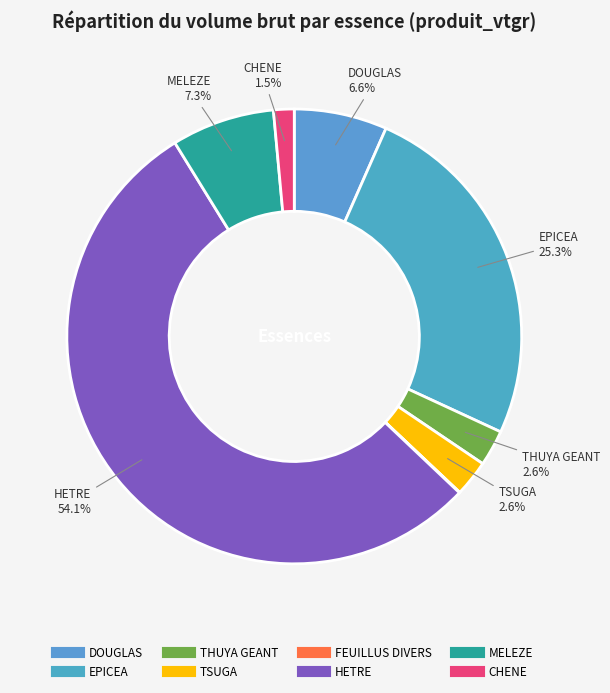

What is the largest slice in the pie chart?

HETRE